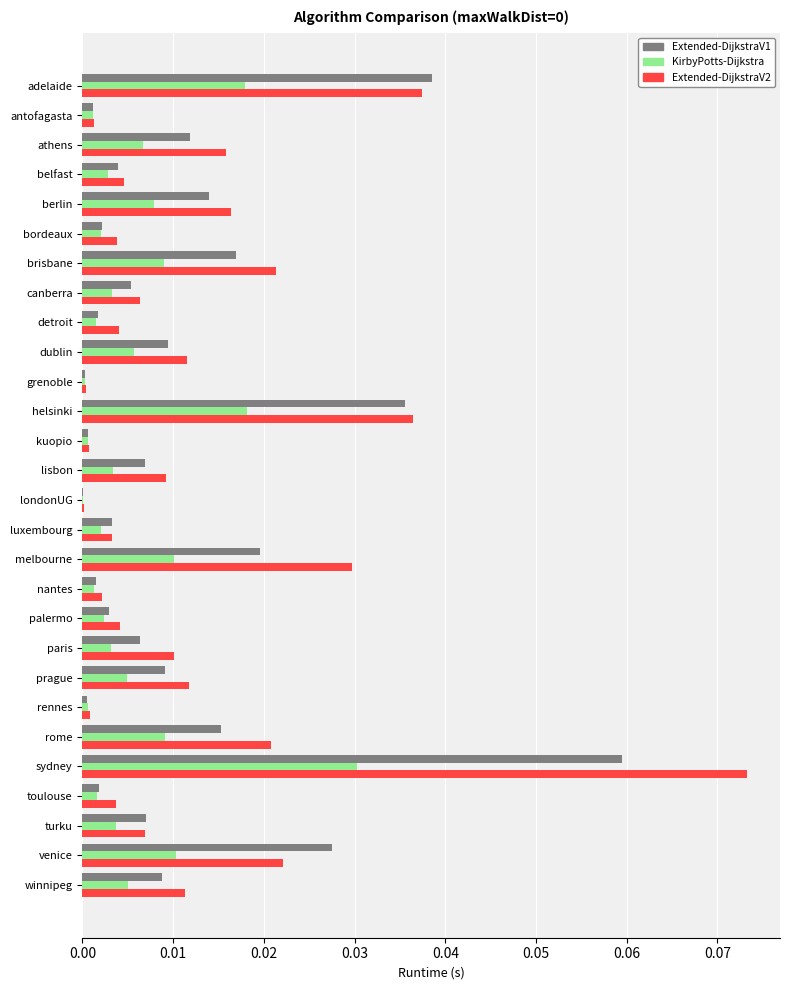

Which label corresponds to the largest value in the chart?

sydney